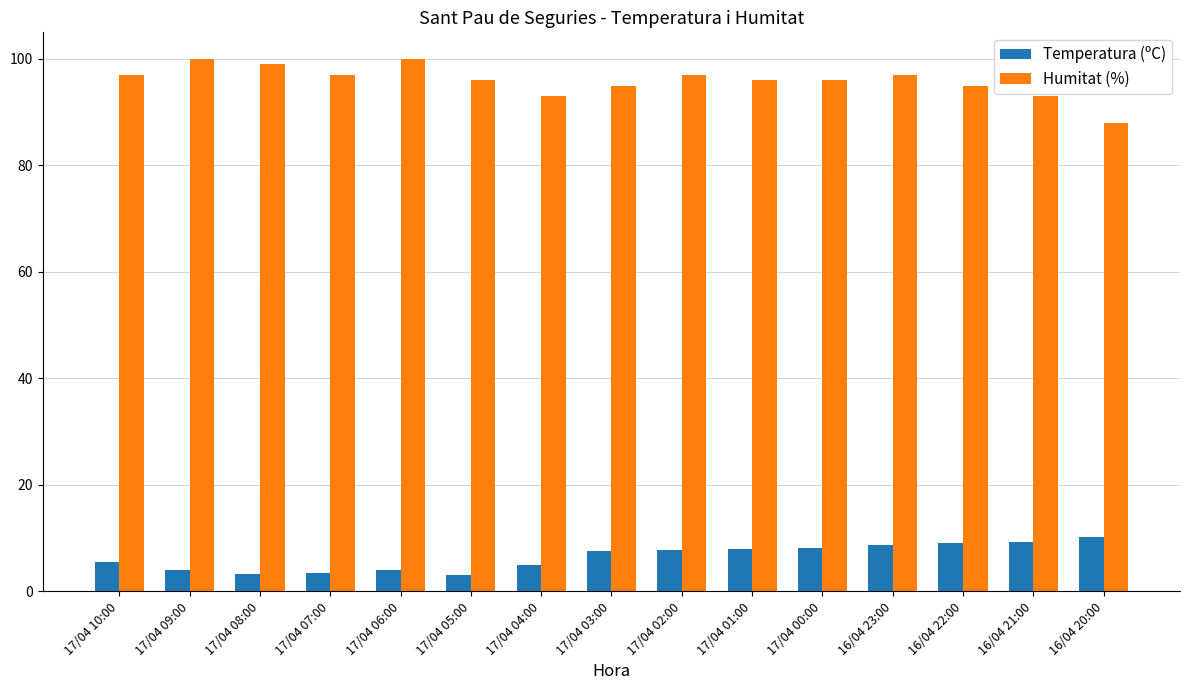

Between 17/04 04:00 and 17/04 02:00, which series saw the biggest shift?

Humitat (%)